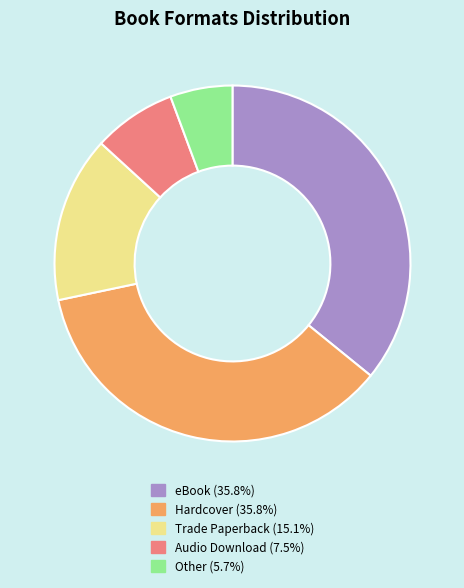

The Trade Paperback slice represents 15% of the pie. True or false?

True